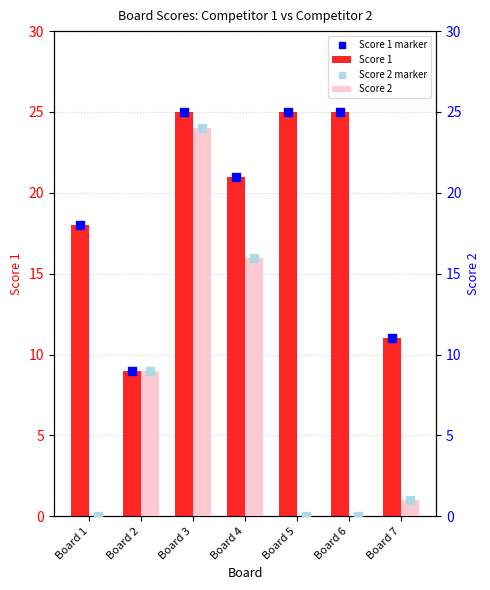

At how many categories does at least one series exceed 24?

3